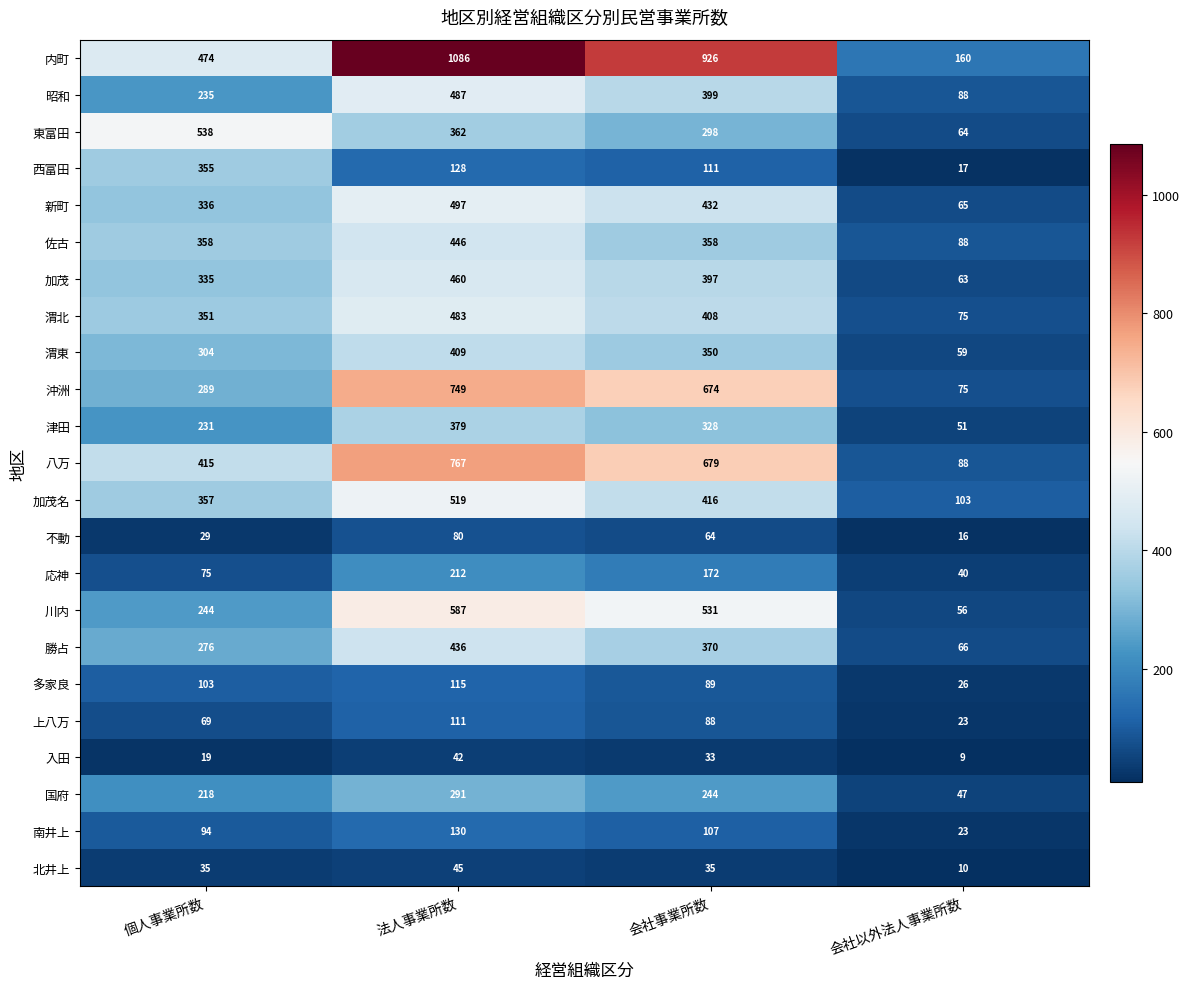

List the series in order of their peak value, highest first.

内町, 八万, 沖洲, 川内, 東富田, 加茂名, 新町, 昭和, 渭北, 加茂, 佐古, 勝占, 渭東, 津田, 西富田, 国府, 応神, 南井上, 多家良, 上八万, 不動, 北井上, 入田